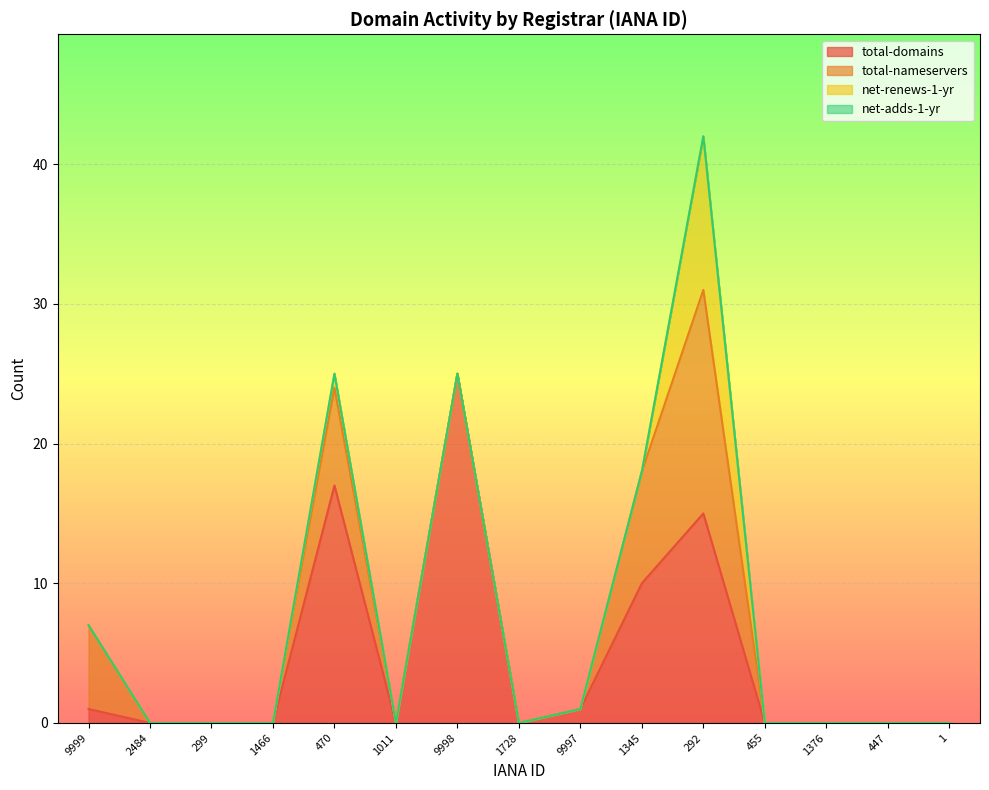

Is the value of net-renews-1-yr at 447 greater than the value of total-nameservers at 455?

No